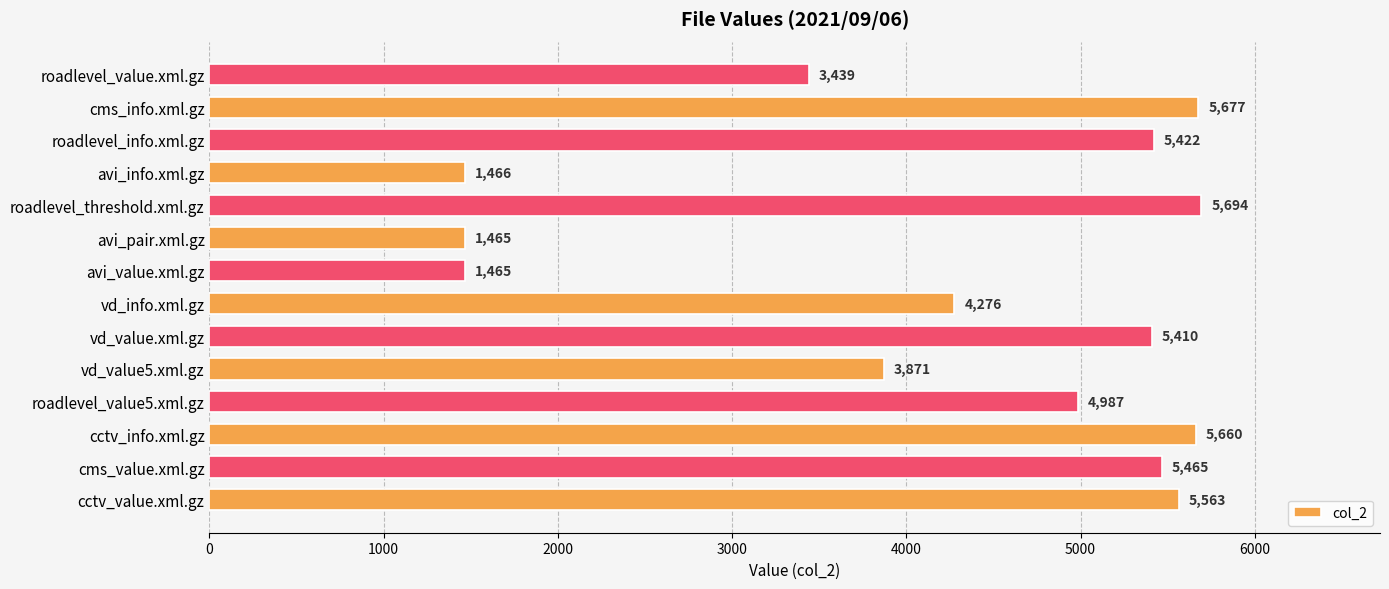

What is the greatest value displayed?

5694